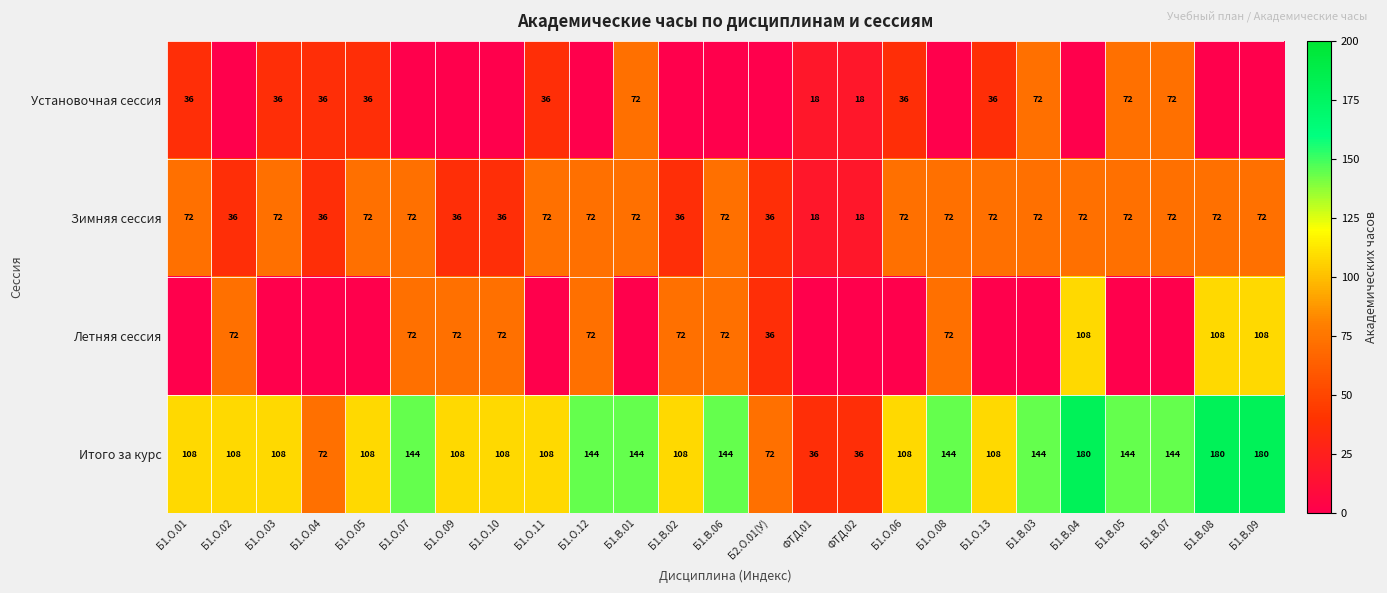

What is the spread (max minus min) of values at Б1.В.09?

180